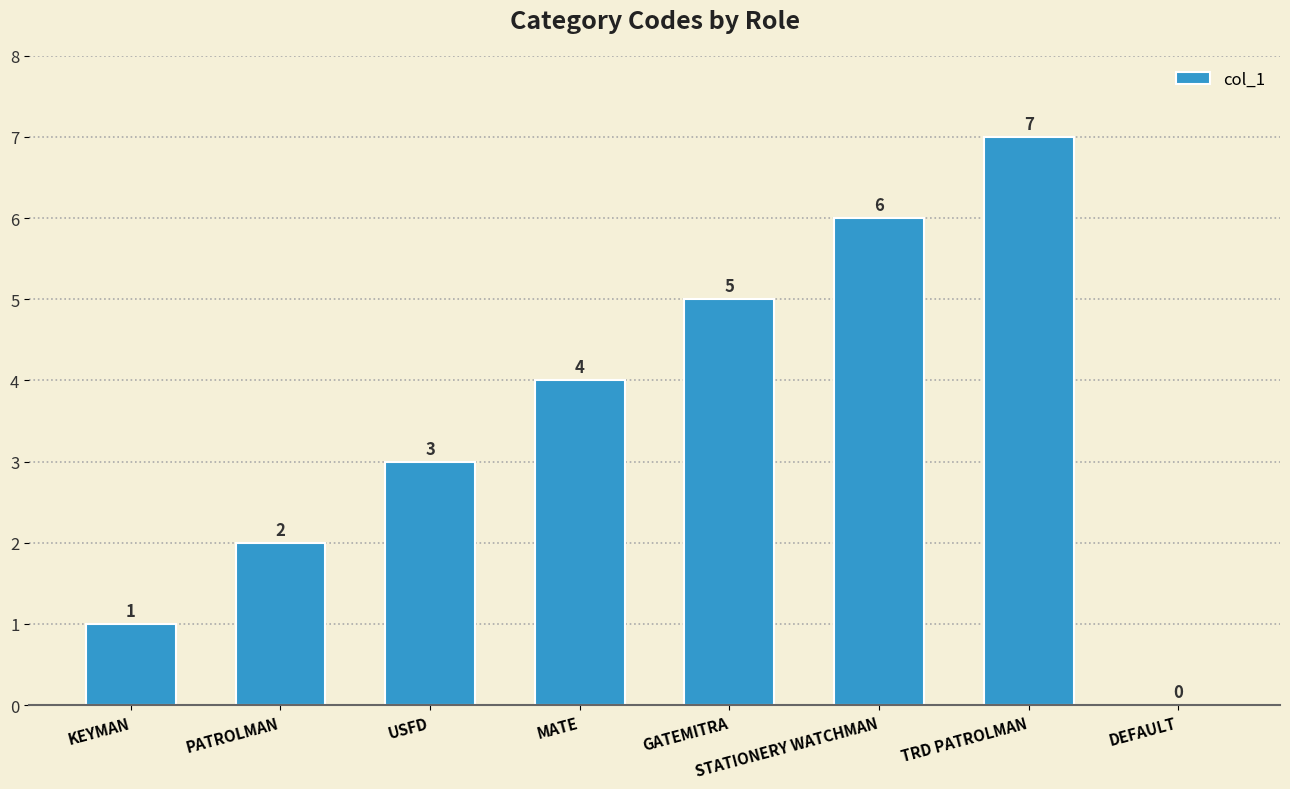

How many positive values are there?

7